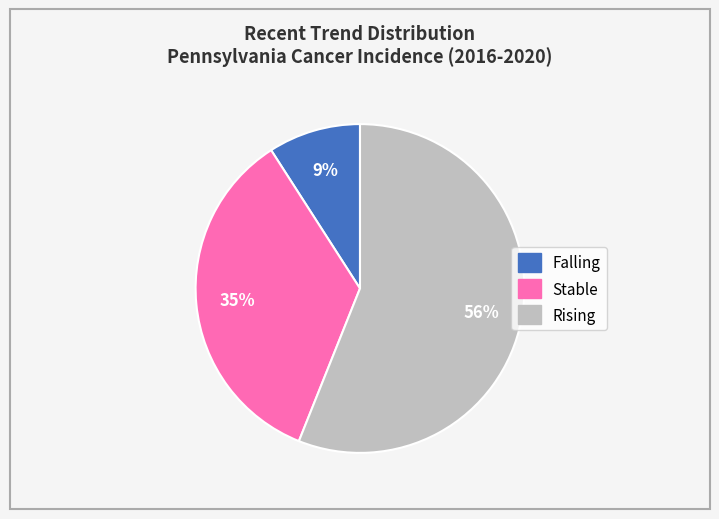

To the nearest percent, what is the average slice percentage?

33%